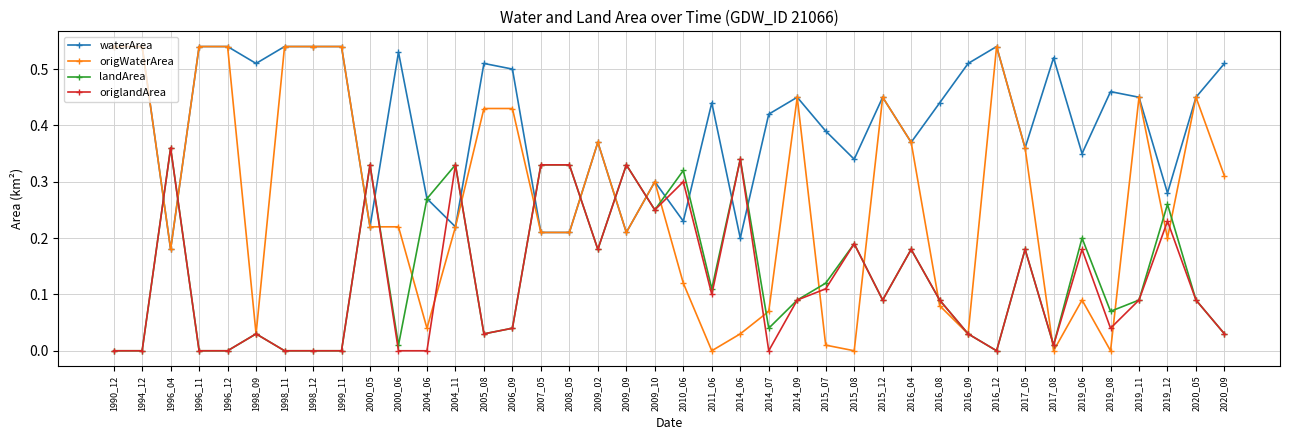

Is the value of waterArea at 1996_12 greater than the value of origlandArea at 2020_09?

Yes